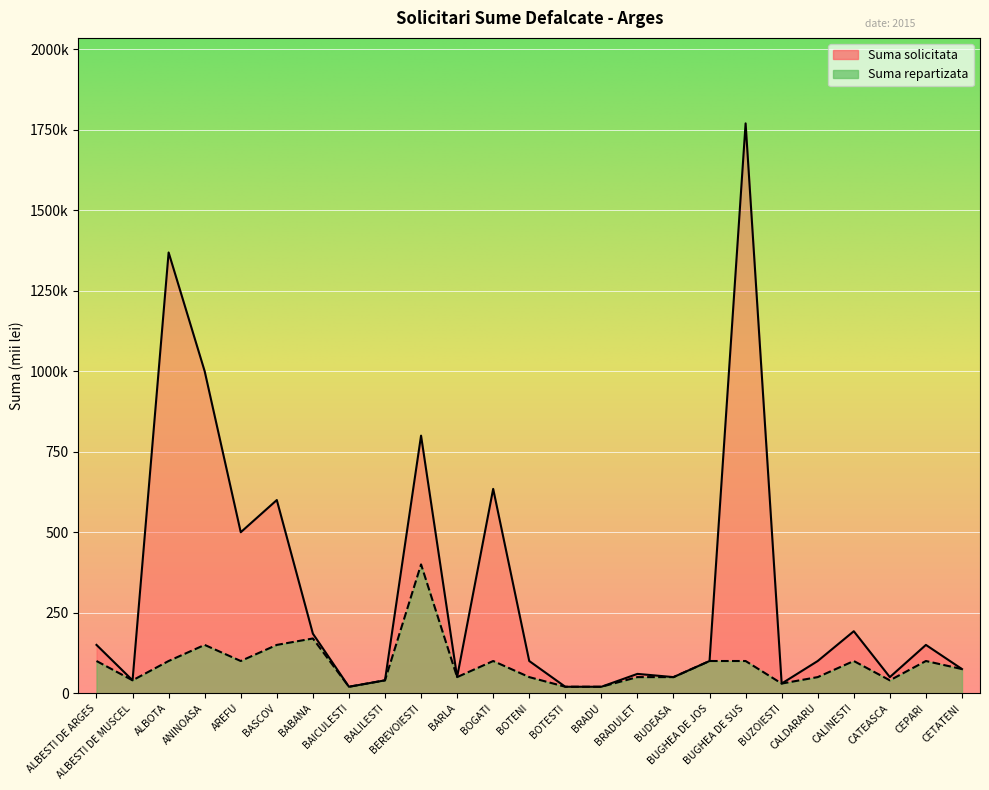

What position from the right is CALINESTI?

4